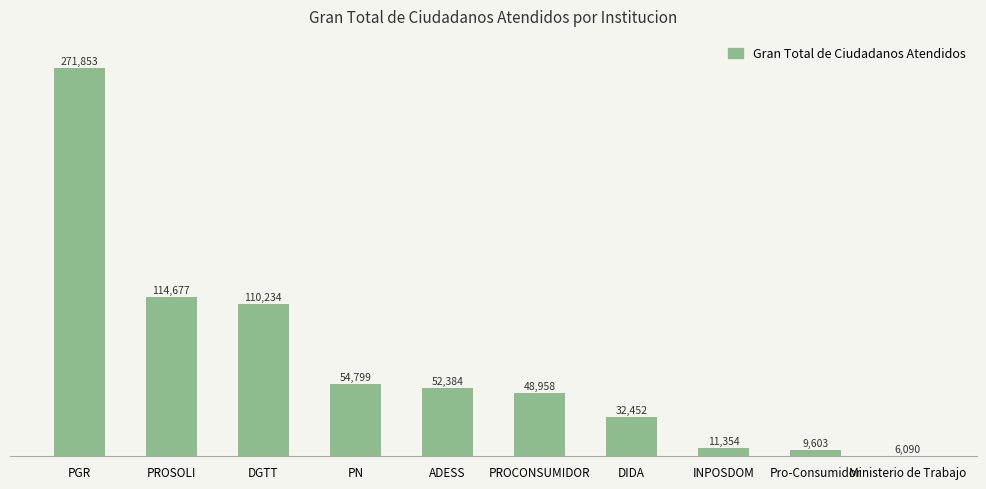

The chart shows a value of 114677 at PROSOLI. True or false?

True